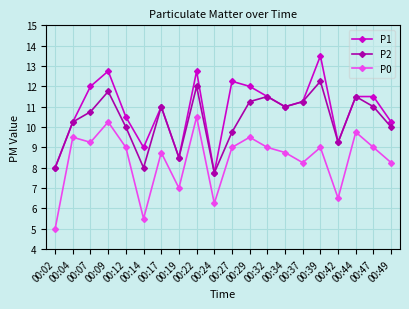

What is the value of the P0 point at the 5th from the left?

9.0